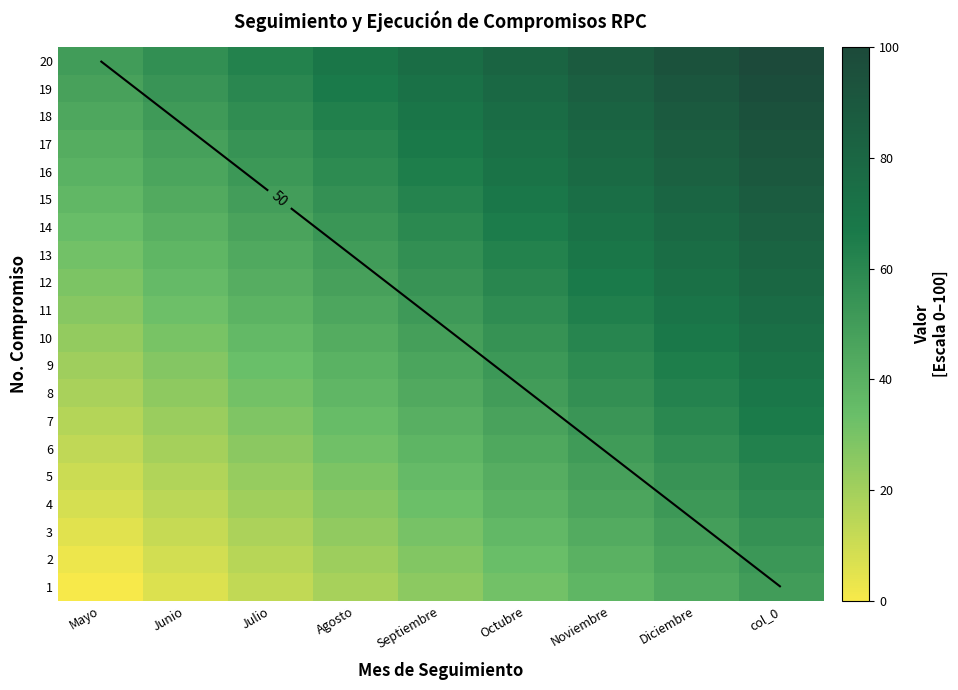

What is the difference between the second highest and minimum values in the 10 series?

43.7